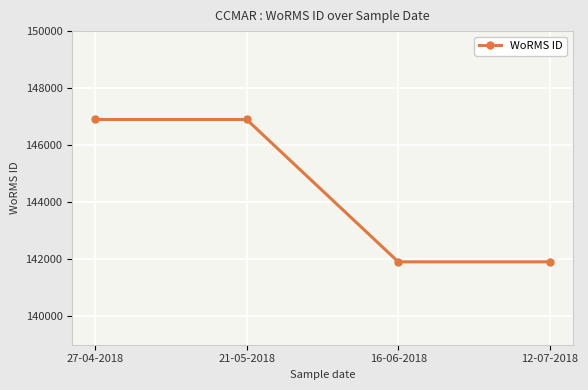

What is the value of the 2nd point from the left?

146900